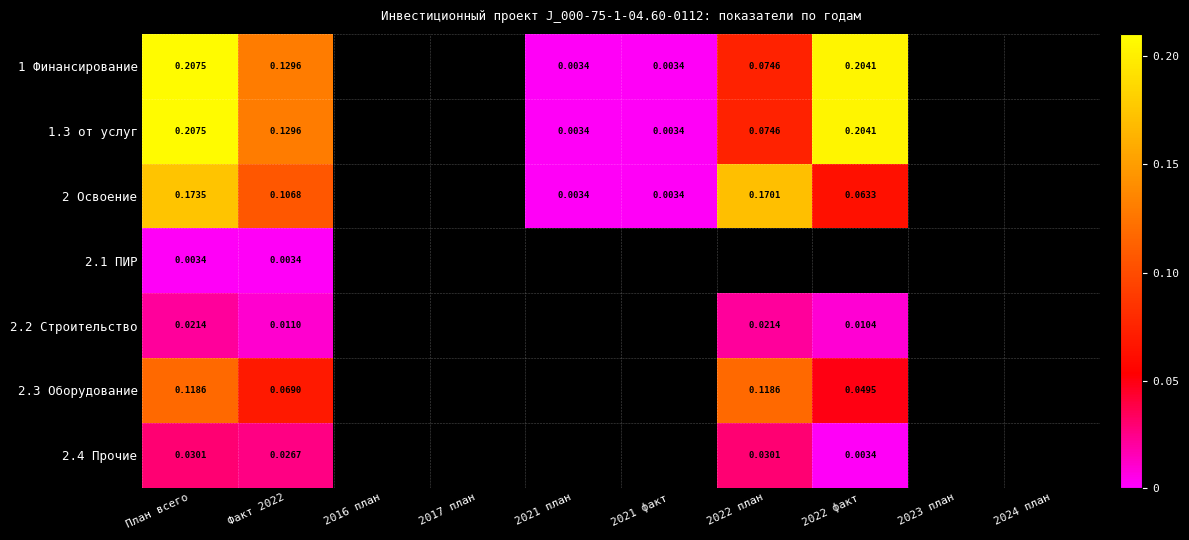

How many data points does each series have?

10